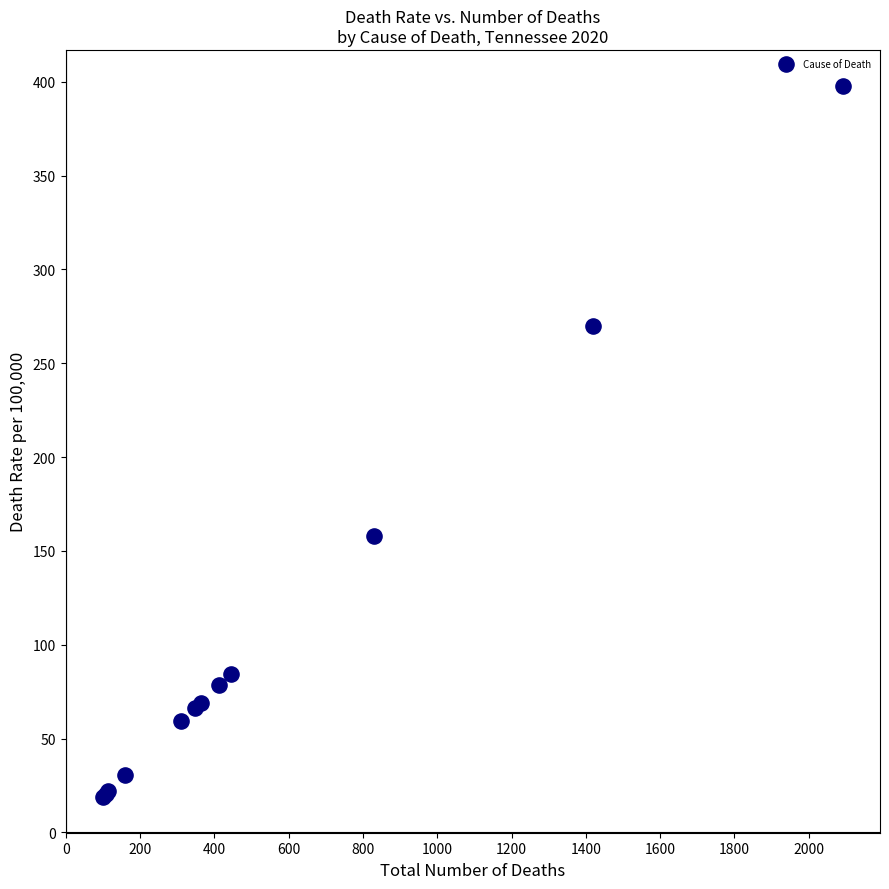

What Y value in the scatter plot is closest to 208?

157.9